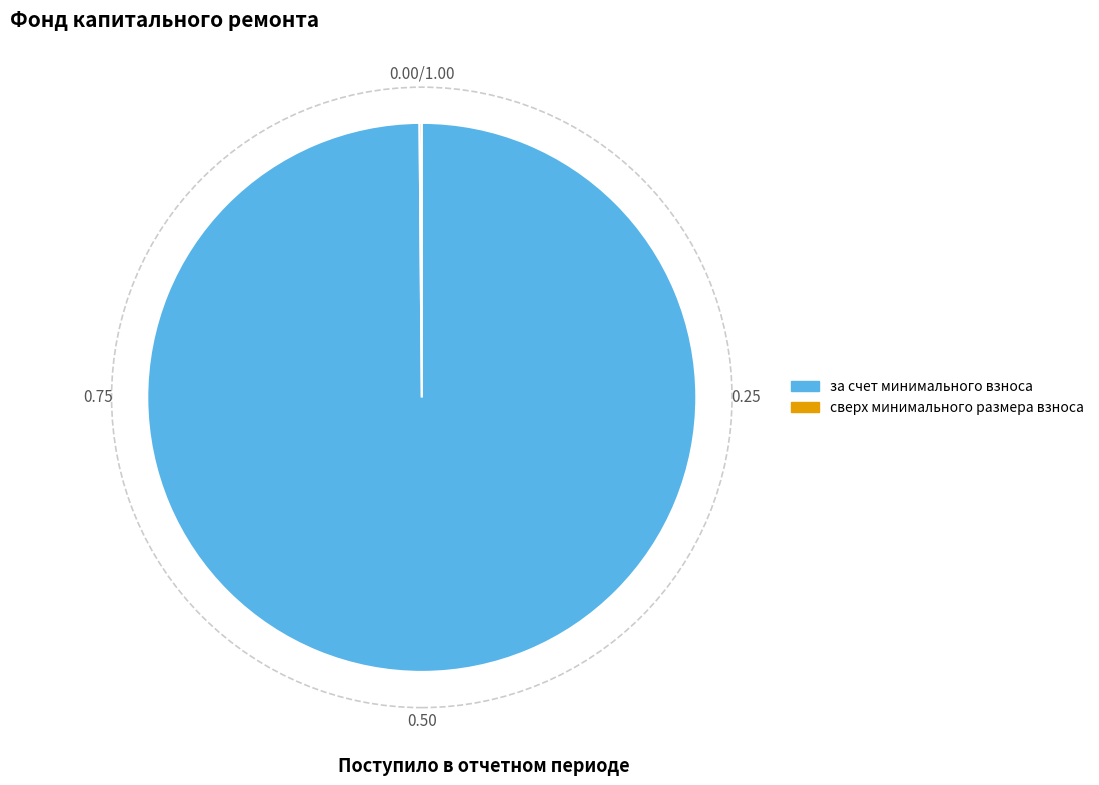

Which slice is the largest?

за счет минимального взноса